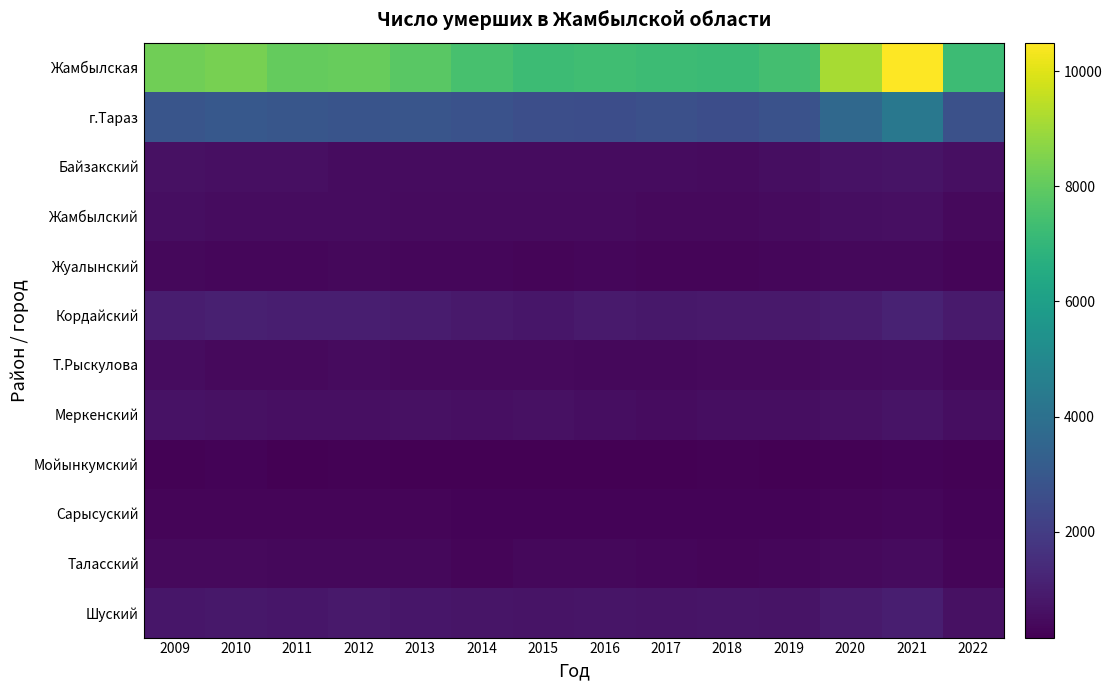

Which series has the largest total across all categories?

Жамбылская